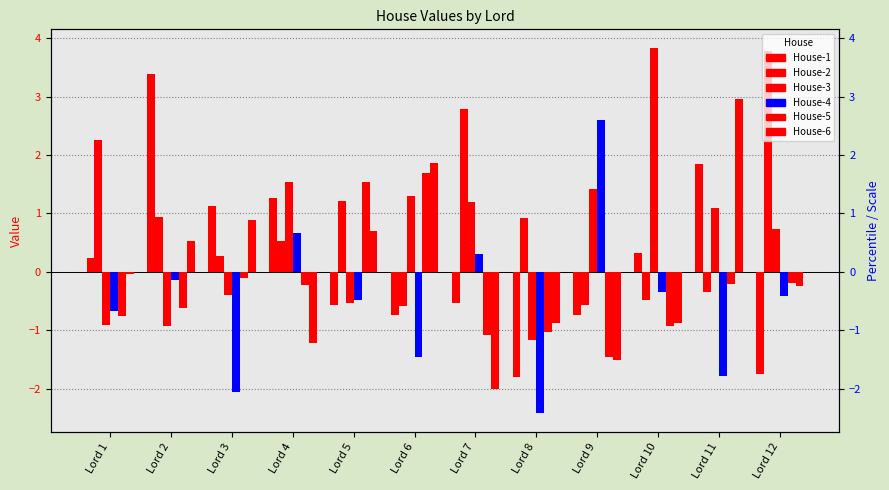

Rank the series at Lord 2 from highest to lowest value.

House-1, House-2, House-6, House-4, House-5, House-3